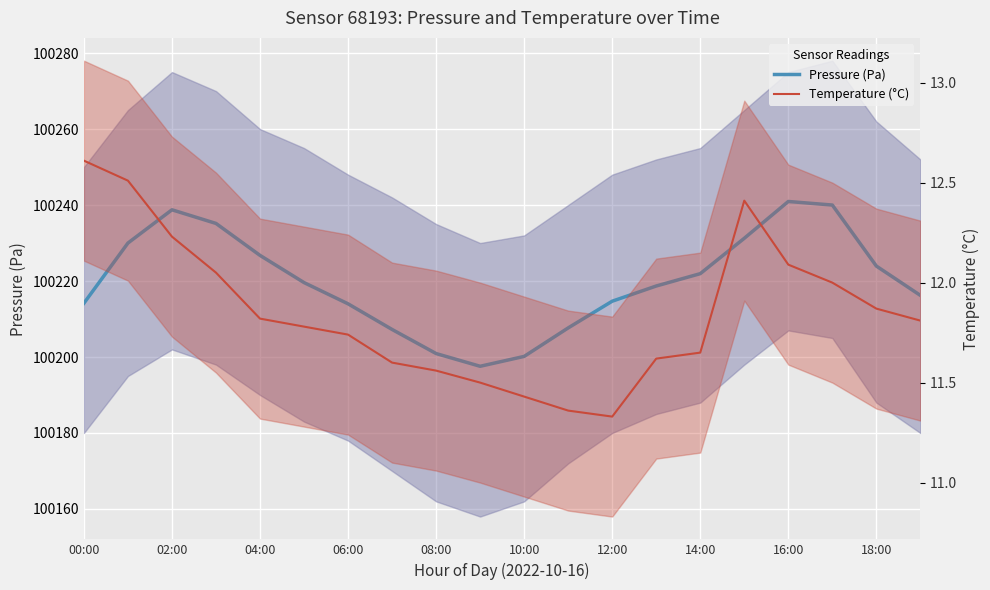

What is the smallest value displayed?

11.3